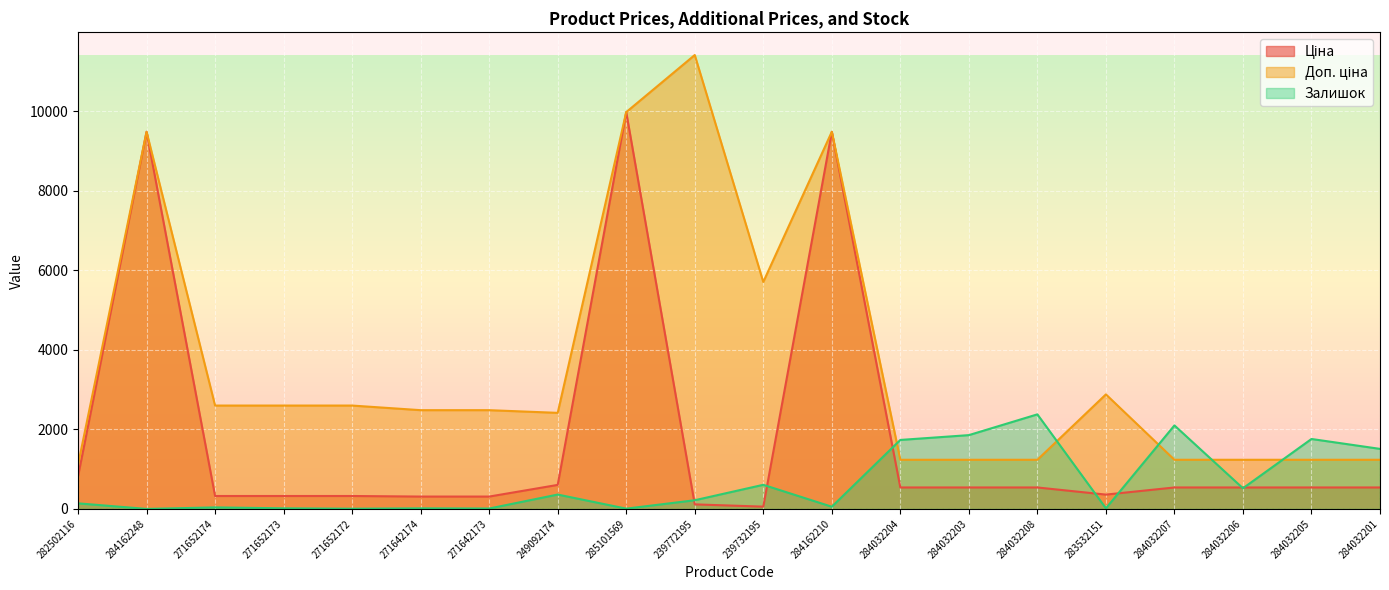

What is the highest value of the Доп. ціна series?

11410.0